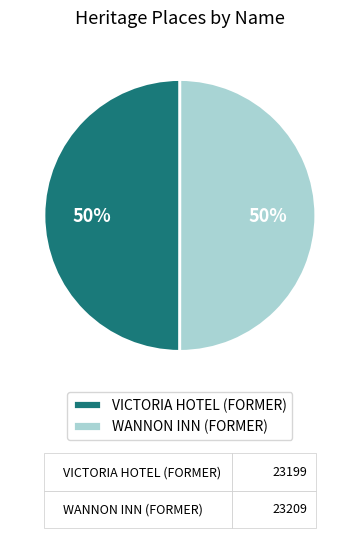

What is the ratio of the value at WANNON INN (FORMER) to the value at VICTORIA HOTEL (FORMER)?

1.0